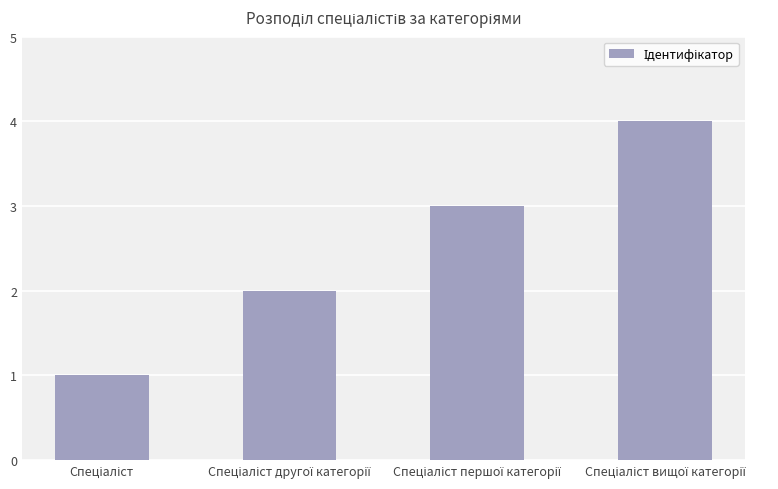

What is the maximum value shown in the chart?

4